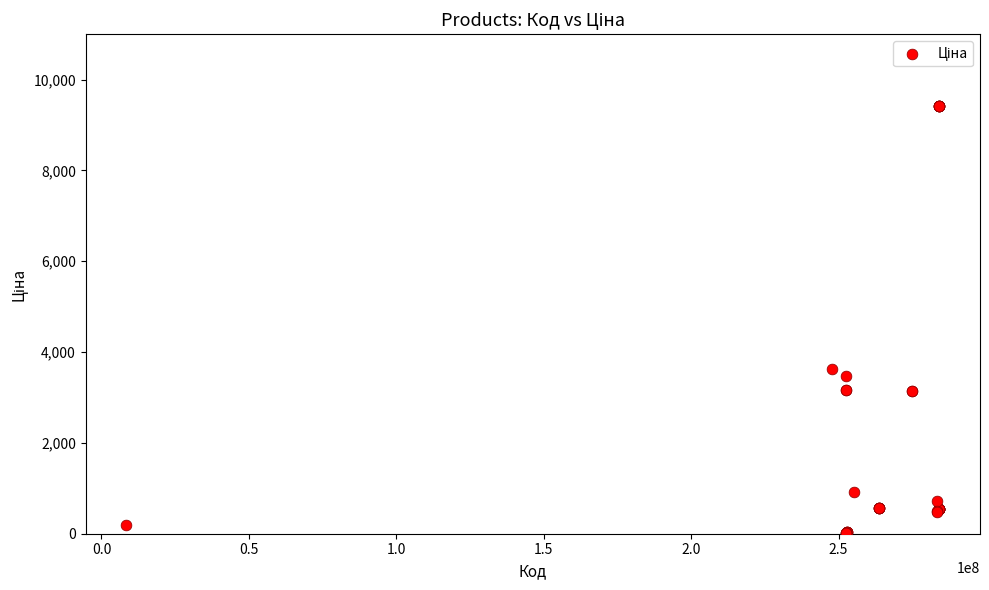

What Y value in the scatter plot is closest to 4716?

3622.2